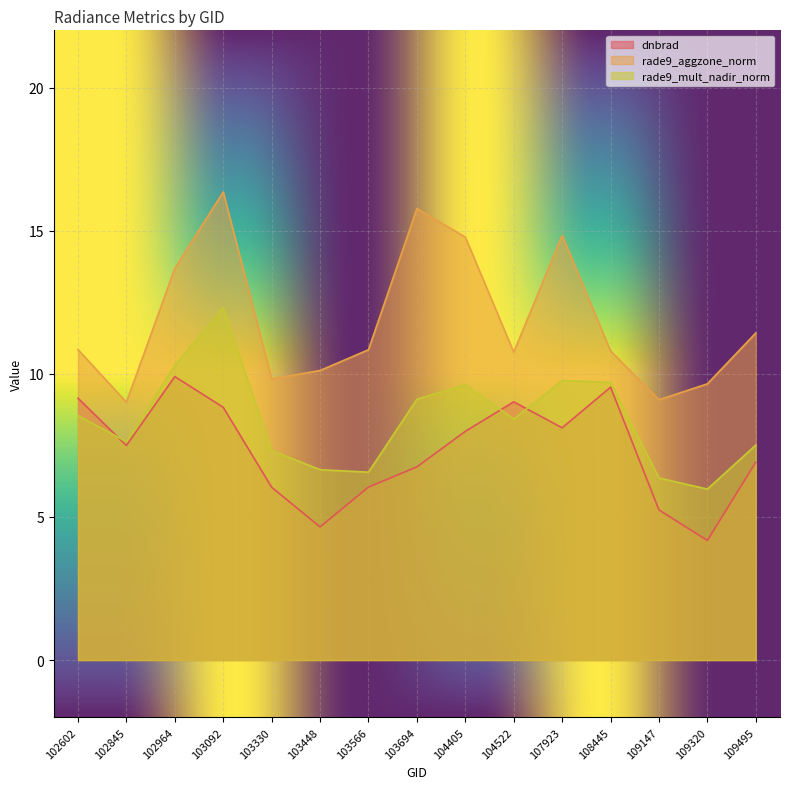

List the series in order of their overall mean, lowest first.

dnbrad, rade9_mult_nadir_norm, rade9_aggzone_norm